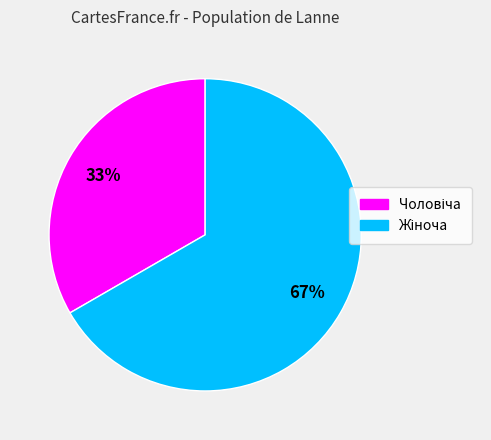

To the nearest percent, what is the average slice percentage?

50%